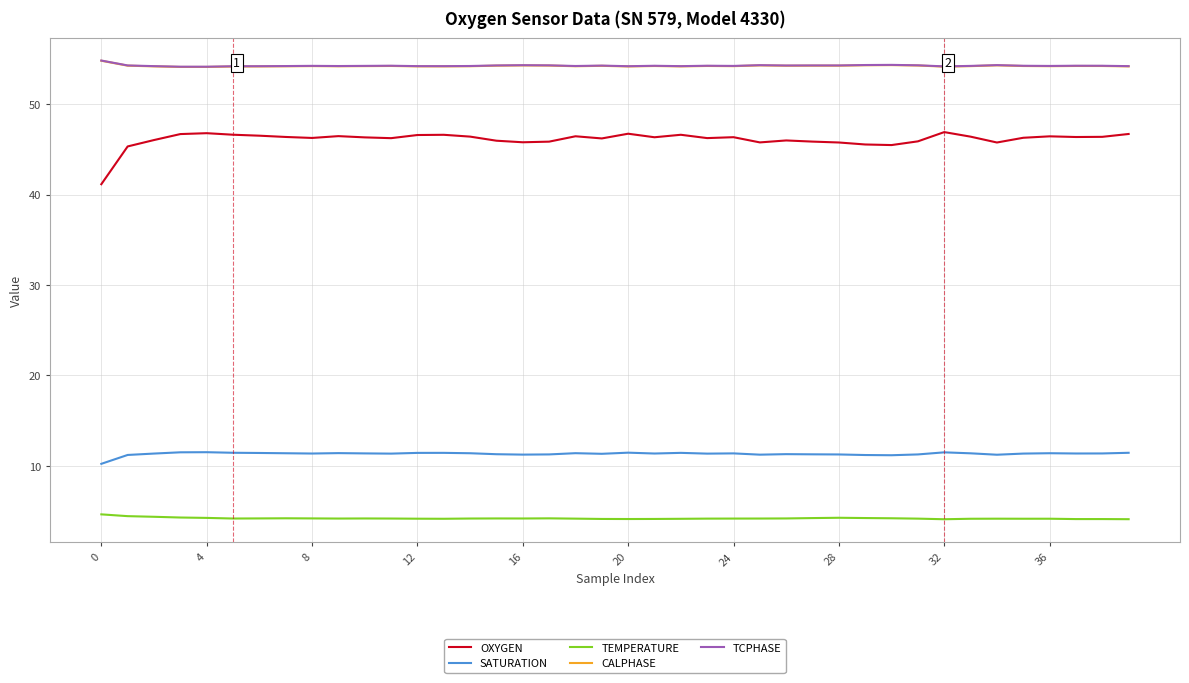

How many series are shown in this chart?

5